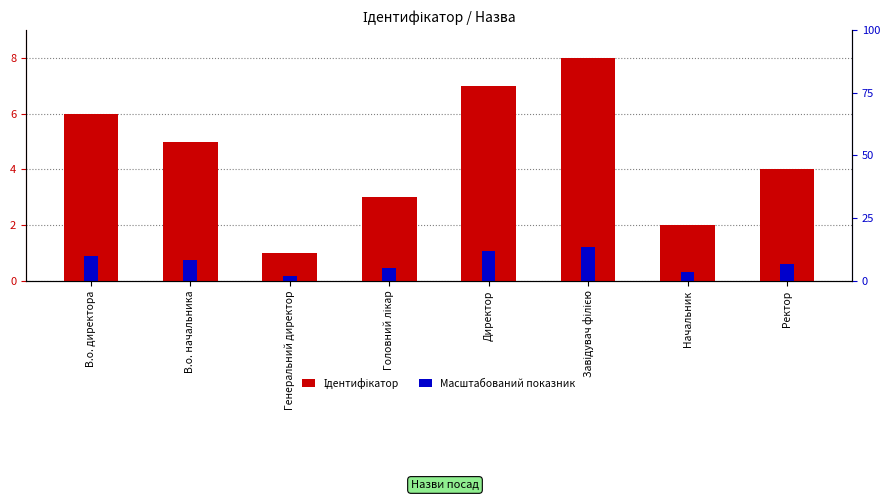

What is the difference between the Ідентифікатор values at Ректор and Завідувач філією?

4.0